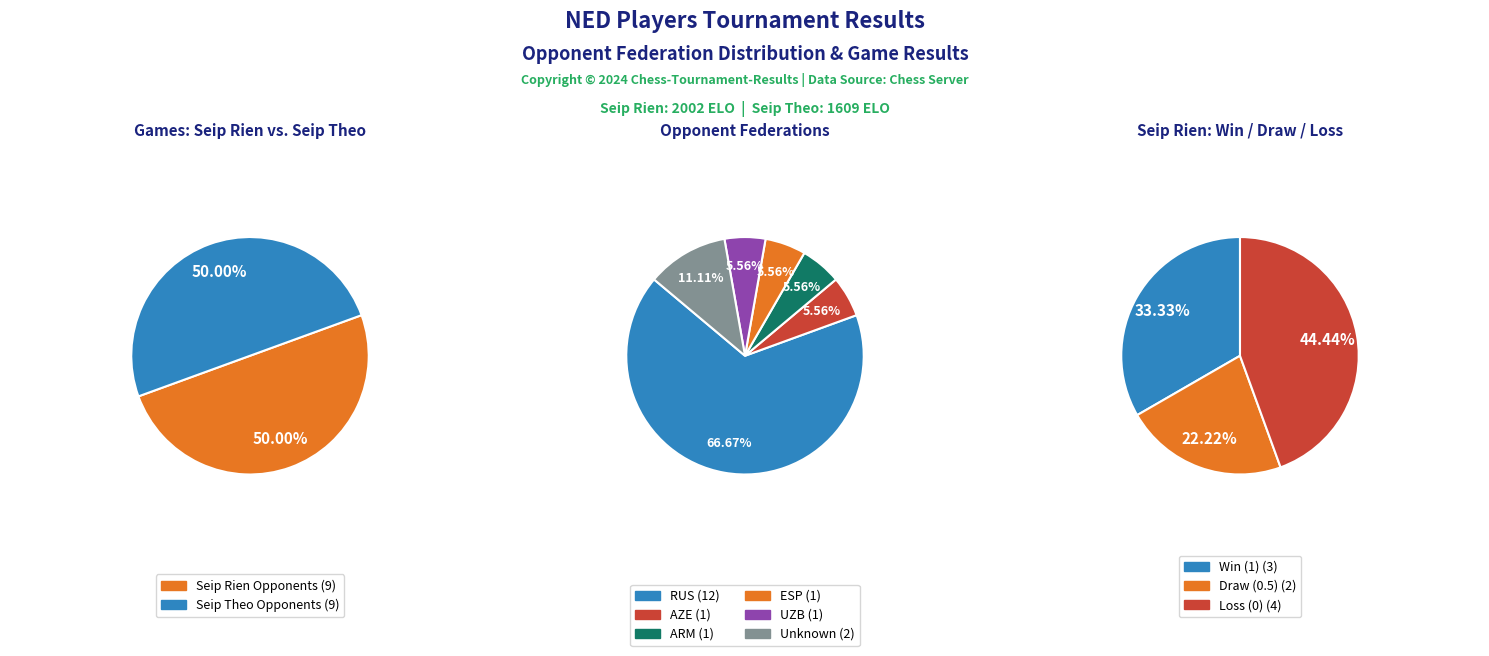

Is there a majority slice in this chart?

No